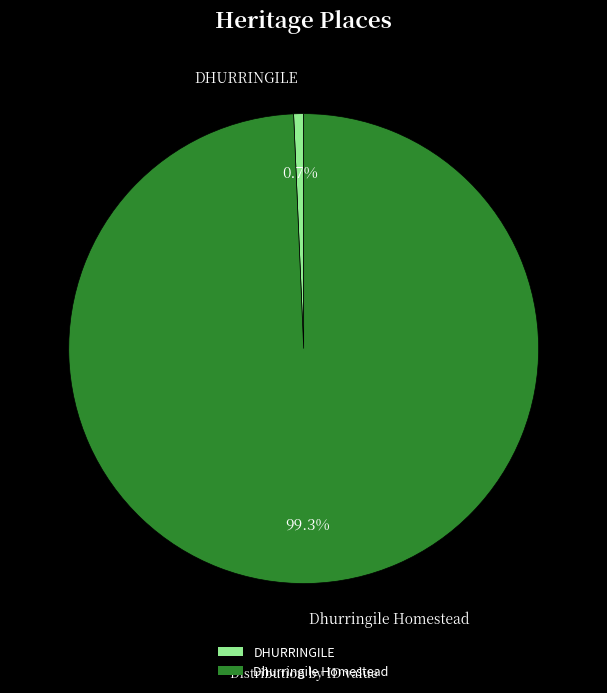

Count the number of slices in the pie.

2